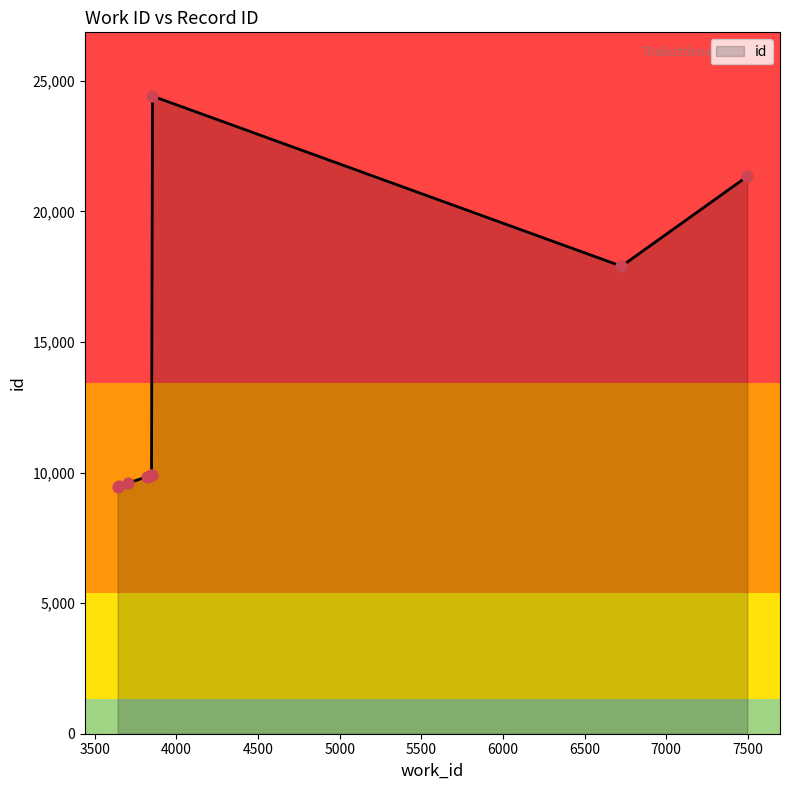

What is the difference between the maximum and minimum values?

14949